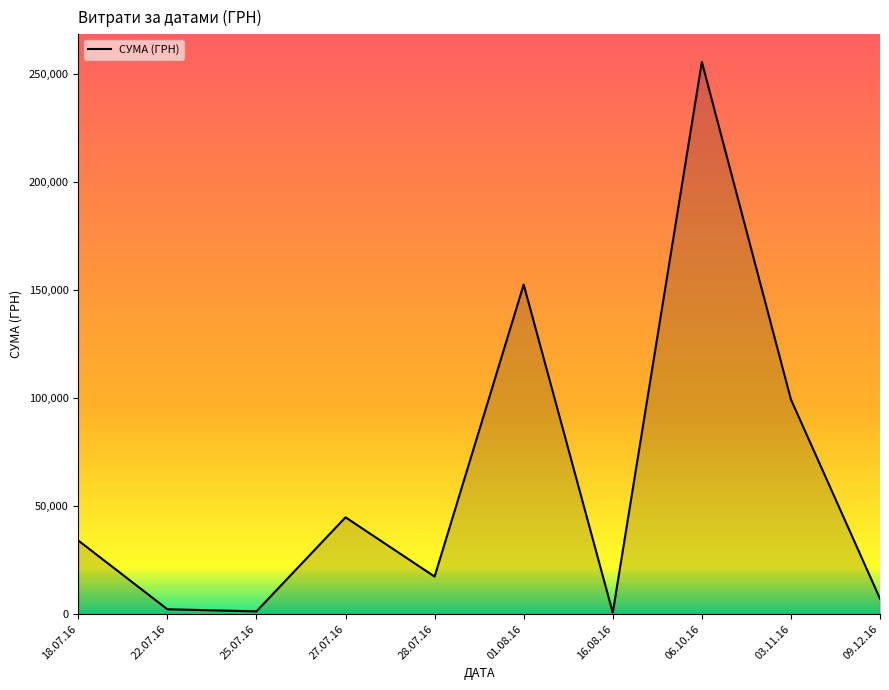

The value at 09.12.16 is 7080.0. True or false?

True